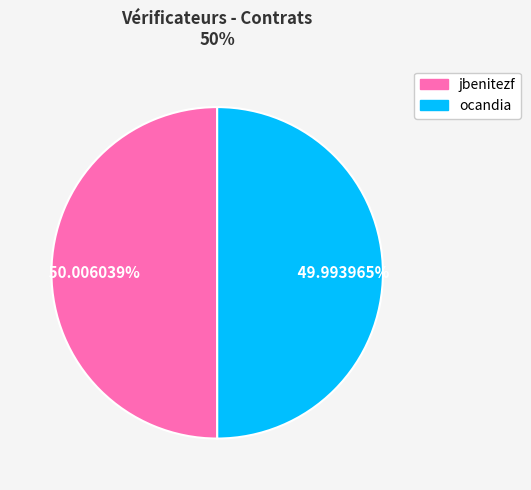

Is it true that ocandia is 36% of the pie?

False